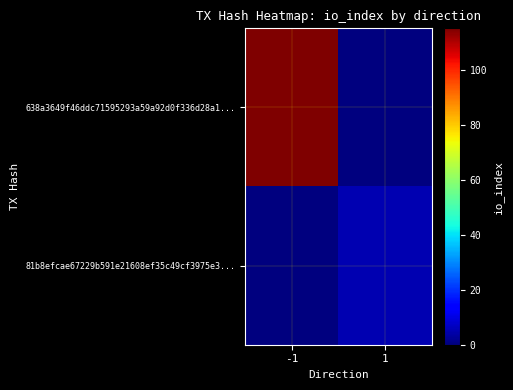

Which series has the largest range (max minus min)?

638a3649f46ddc71595293a59a92d0f336d28a1...